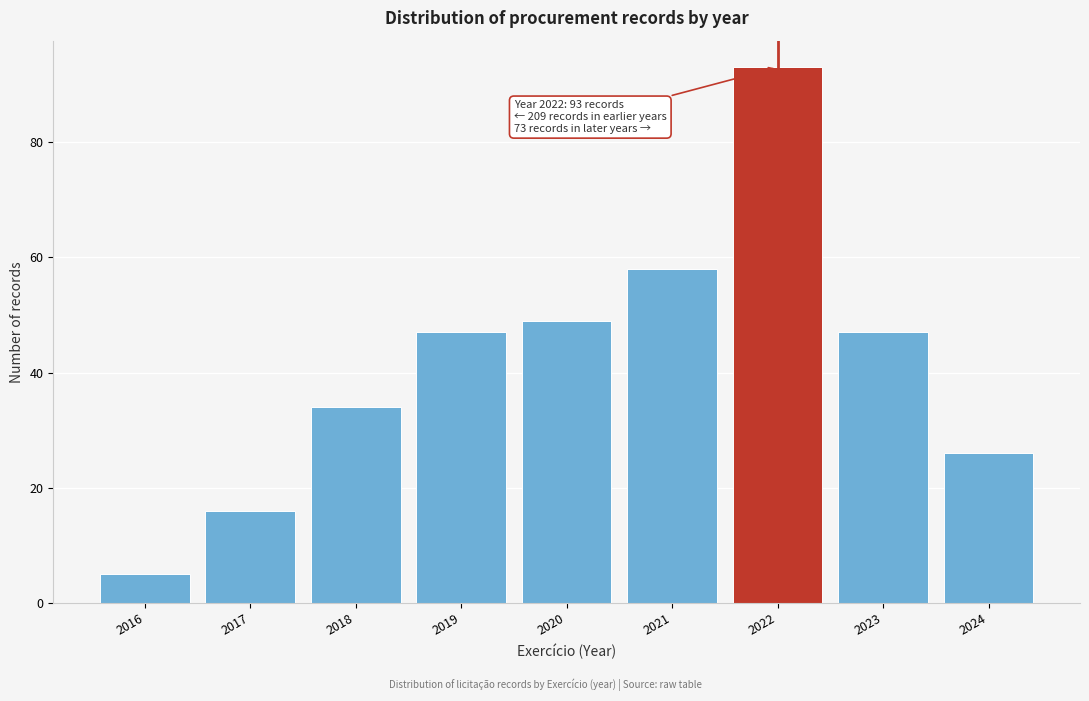

Reading left to right, list all the values displayed in this chart.

2016=5	2017=16	2018=34	2019=47	2020=49	2021=58	2022=93	2023=47	2024=26